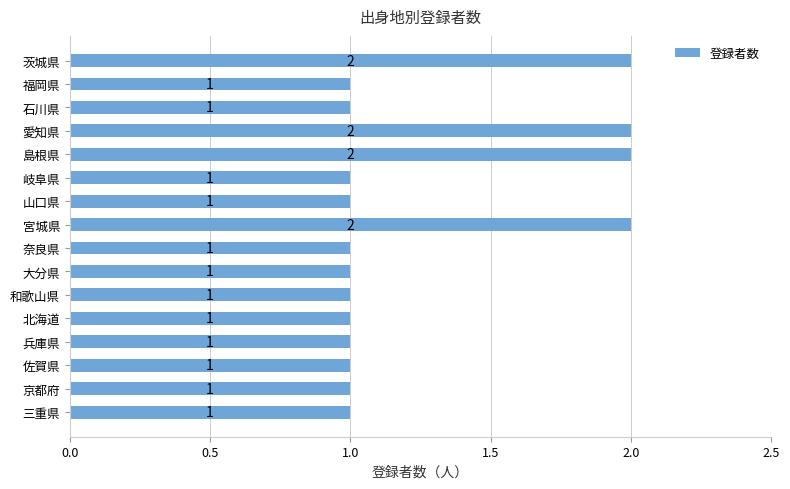

Count the values in the range 1 to 2.

16